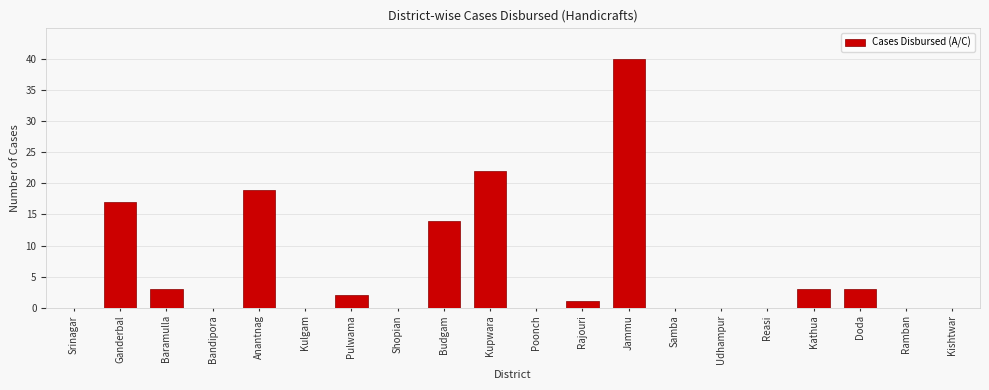

Which label corresponds to the largest value in the chart?

Jammu